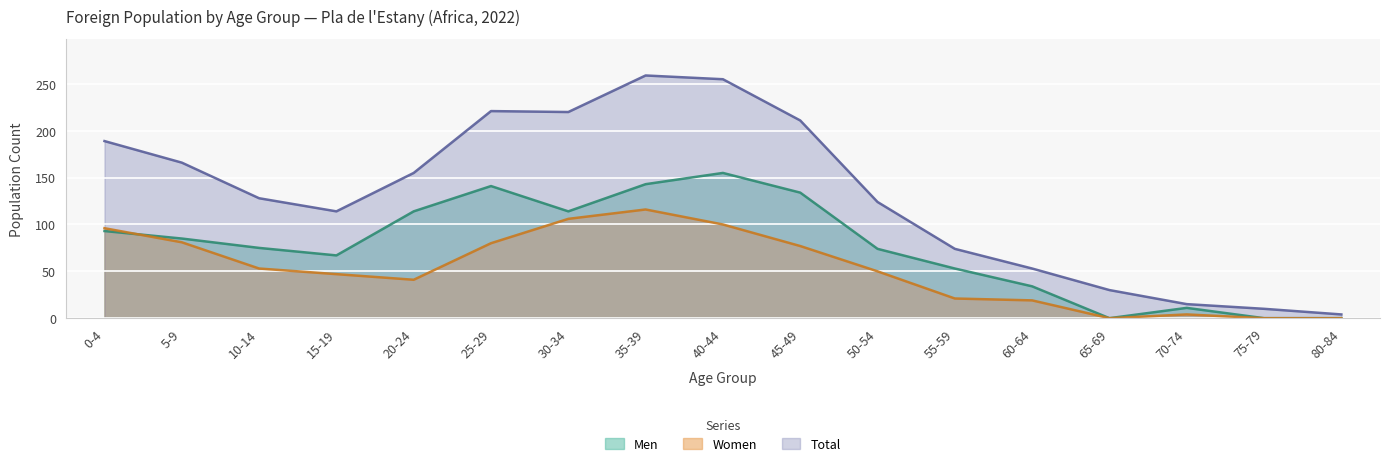

What is the highest value of the Men series?

155